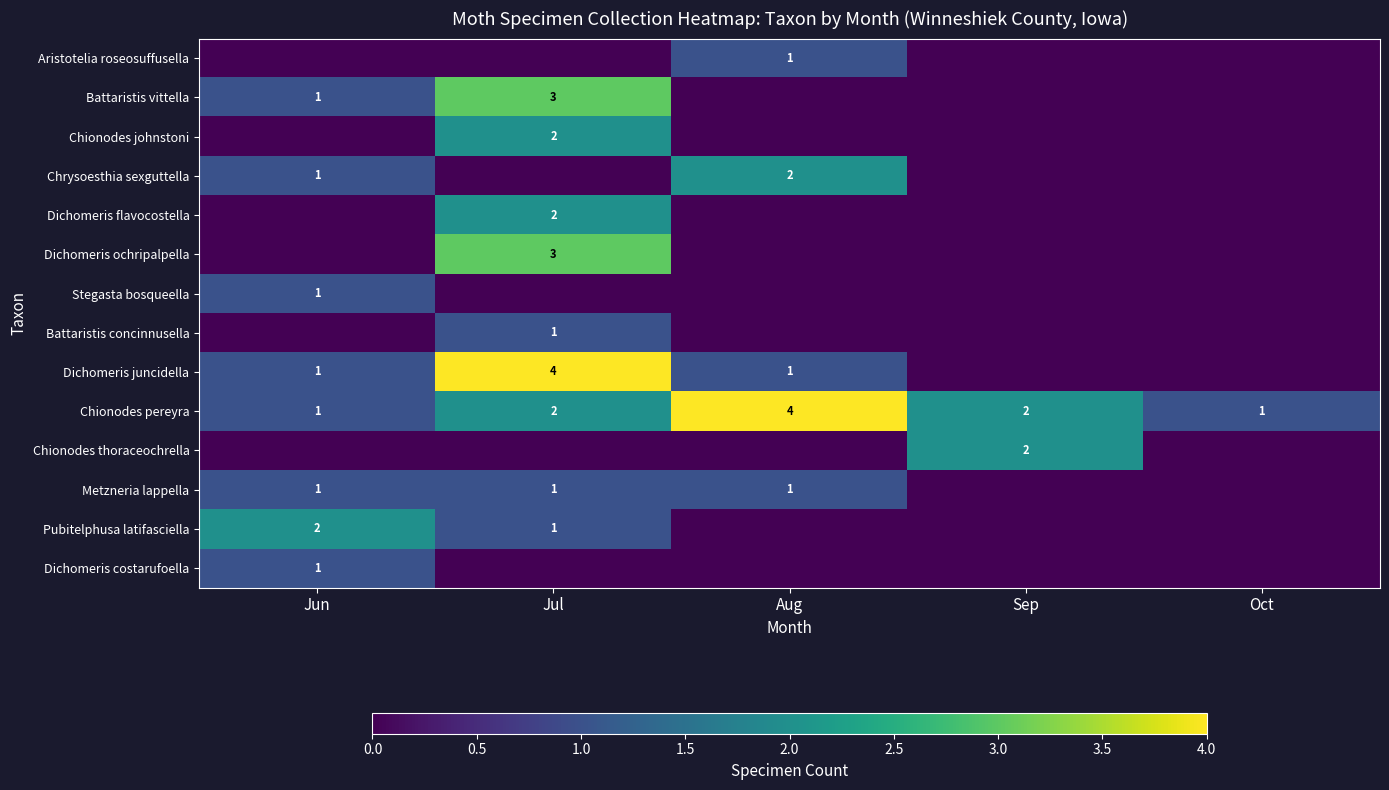

True or false: Pubitelphusa latifasciella has a value of 0 at Jul.

False